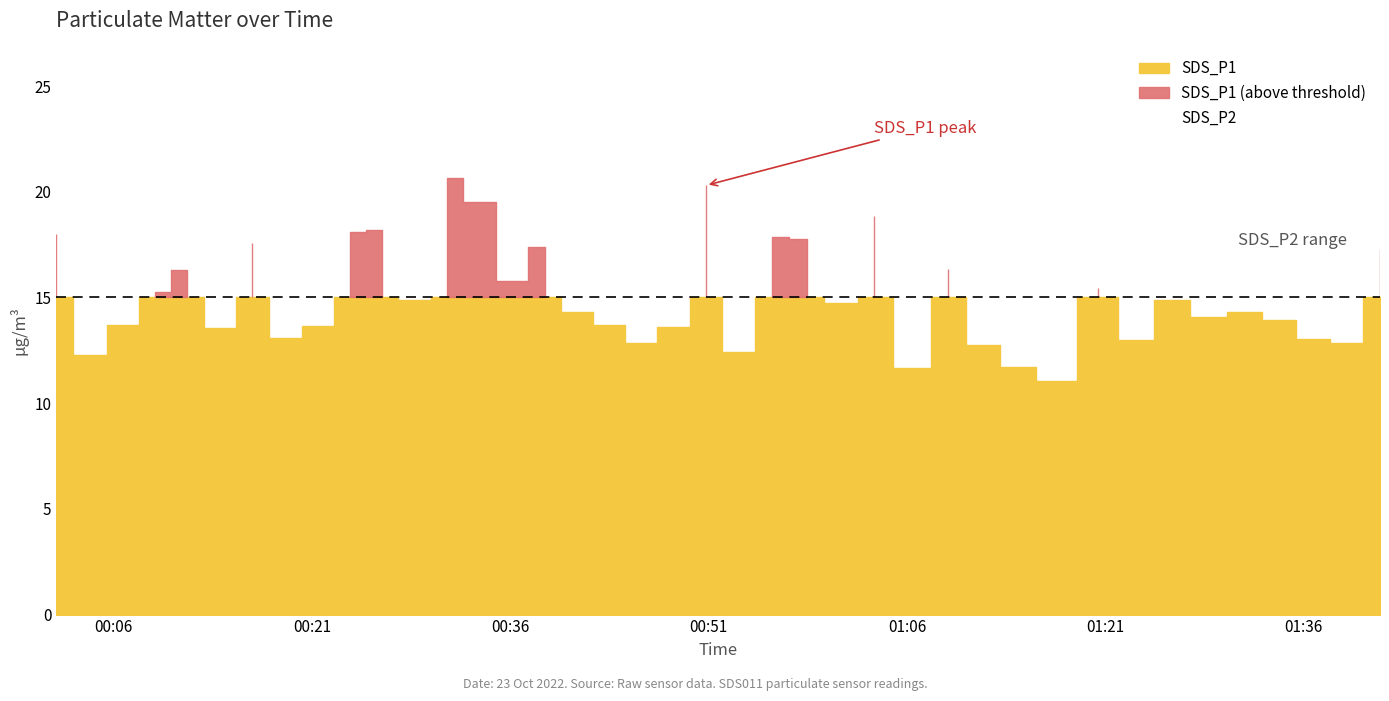

Between 2022/10/23 00:19:01 and 2022/10/23 01:36:40, which series saw the biggest shift?

SDS_P1